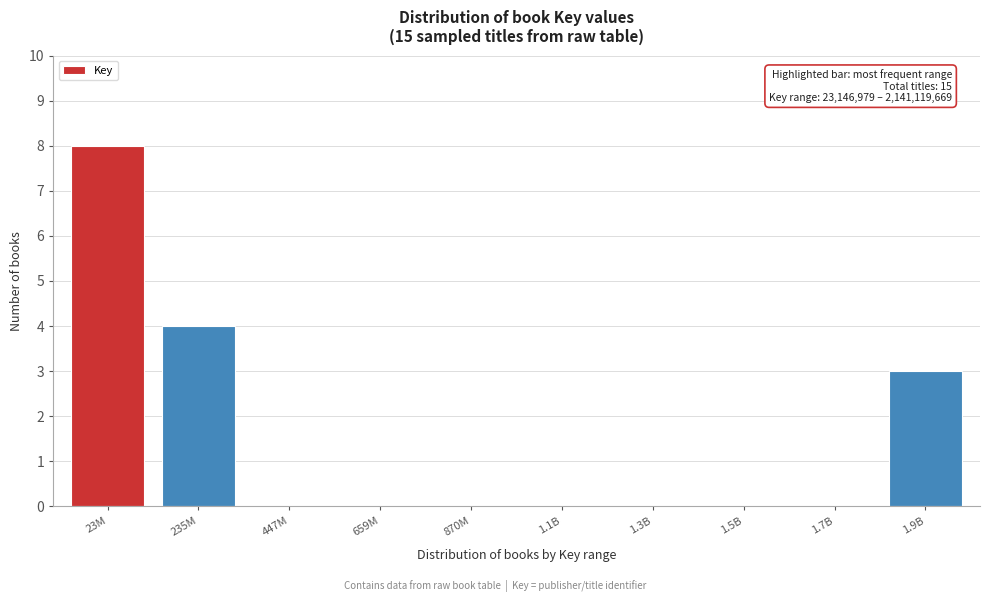

Reading right to left, transcribe all the data shown in this chart.

1.9B=3	1.7B=0	1.5B=0	1.3B=0	1.1B=0	870M=0	659M=0	447M=0	235M=4	23M=8